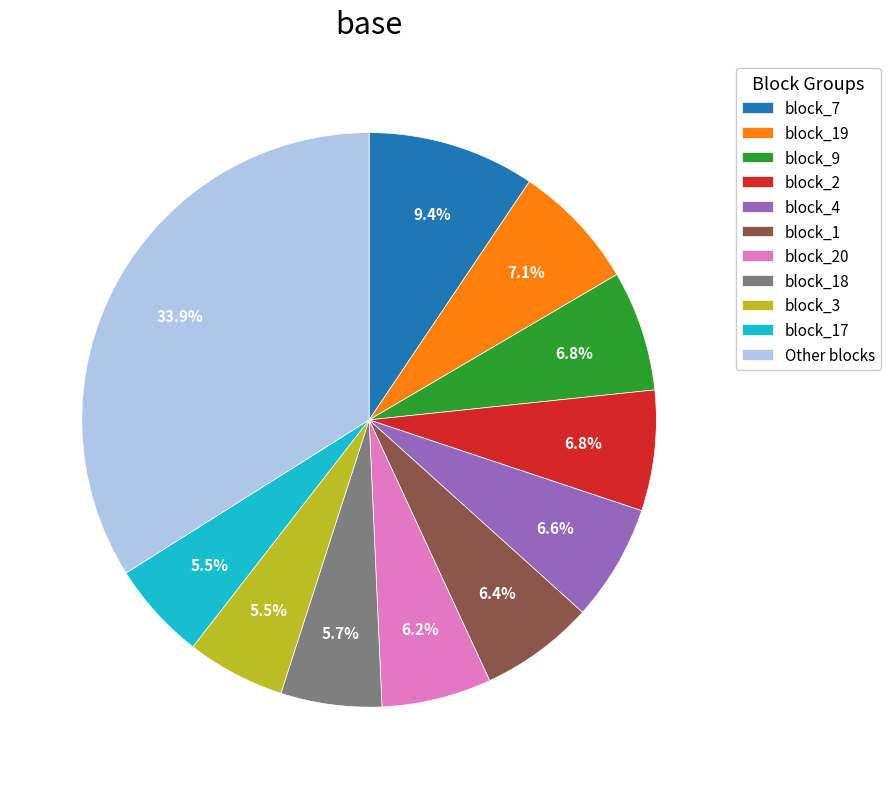

How much of the chart is everything except block_9?

93.2%